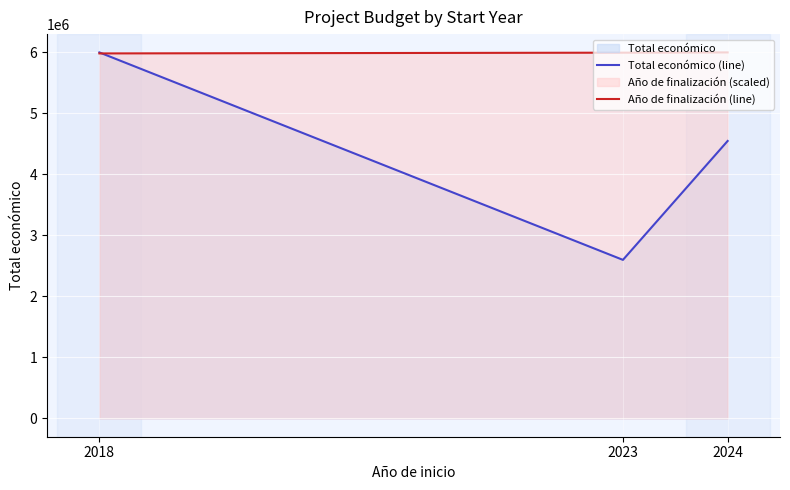

At which label does Total económico (line) reach its minimum?

2023